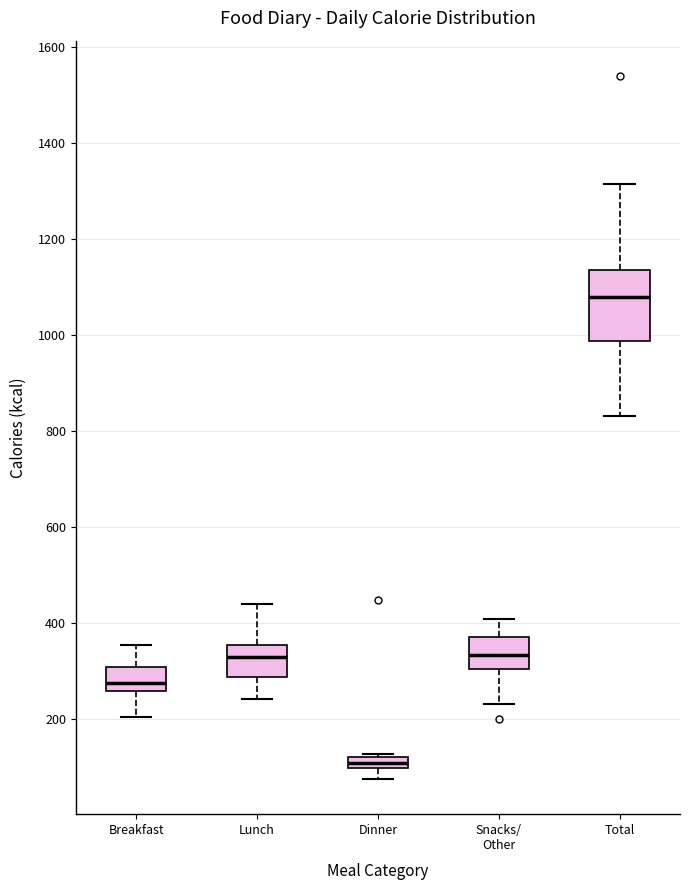

Comparing the boxes themselves (not the whiskers), which one is the tallest?

Total